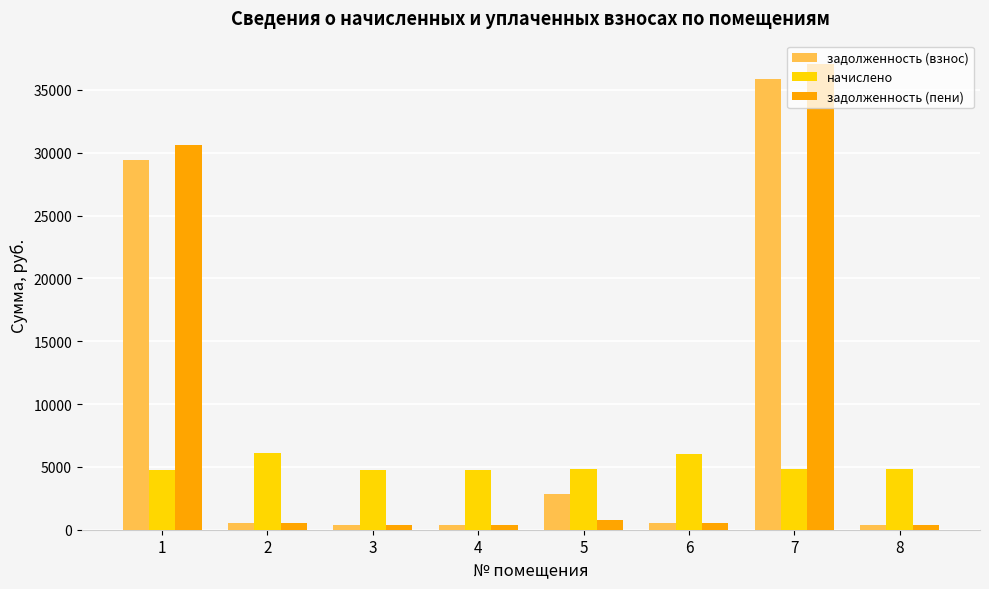

The value of задолженность (взнос) at 1 is 29441.8. True or false?

True